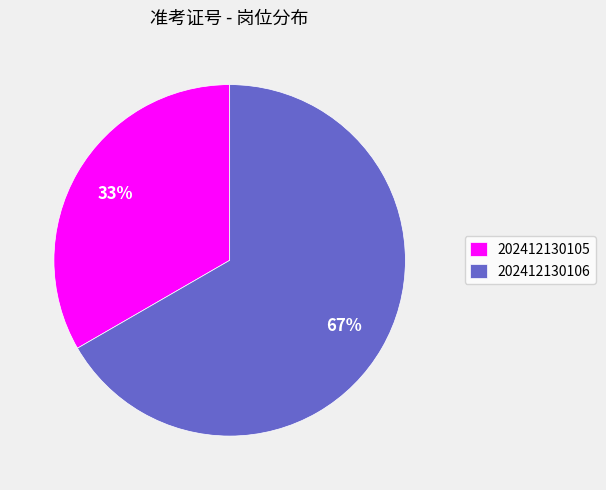

Rank the categories by value from highest to lowest.

202412130106, 202412130105